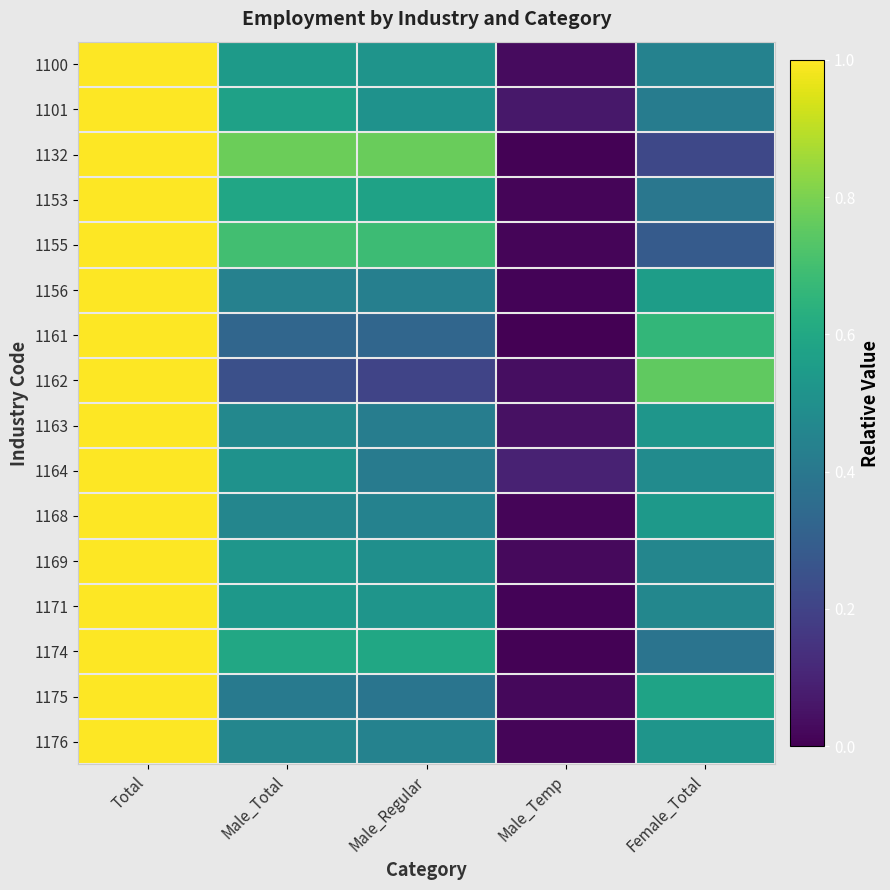

Reading left to right, extract all data points from this chart.

1100: Total=1.0	Male_Total=0.5	Male_Regular=0.5	Male_Temp=0.0	Female_Total=0.4
1101: Total=1.0	Male_Total=0.6	Male_Regular=0.5	Male_Temp=0.1	Female_Total=0.4
1132: Total=1.0	Male_Total=0.8	Male_Regular=0.8	Male_Temp=0.0	Female_Total=0.2
1153: Total=1.0	Male_Total=0.6	Male_Regular=0.6	Male_Temp=0.0	Female_Total=0.4
1155: Total=1.0	Male_Total=0.7	Male_Regular=0.7	Male_Temp=0.0	Female_Total=0.3
1156: Total=1.0	Male_Total=0.4	Male_Regular=0.4	Male_Temp=0.0	Female_Total=0.6
1161: Total=1.0	Male_Total=0.3	Male_Regular=0.3	Male_Temp=0.0	Female_Total=0.7
1162: Total=1.0	Male_Total=0.2	Male_Regular=0.2	Male_Temp=0.0	Female_Total=0.8
1163: Total=1.0	Male_Total=0.5	Male_Regular=0.4	Male_Temp=0.0	Female_Total=0.5
1164: Total=1.0	Male_Total=0.5	Male_Regular=0.4	Male_Temp=0.1	Female_Total=0.5
1168: Total=1.0	Male_Total=0.5	Male_Regular=0.4	Male_Temp=0.0	Female_Total=0.5
1169: Total=1.0	Male_Total=0.5	Male_Regular=0.5	Male_Temp=0.0	Female_Total=0.5
1171: Total=1.0	Male_Total=0.5	Male_Regular=0.5	Male_Temp=0.0	Female_Total=0.5
1174: Total=1.0	Male_Total=0.6	Male_Regular=0.6	Male_Temp=0.0	Female_Total=0.4
1175: Total=1.0	Male_Total=0.4	Male_Regular=0.4	Male_Temp=0.0	Female_Total=0.6
1176: Total=1.0	Male_Total=0.5	Male_Regular=0.4	Male_Temp=0.0	Female_Total=0.5